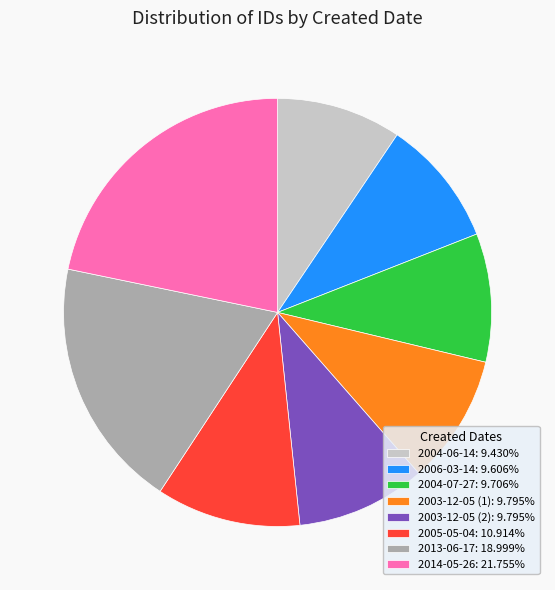

What is the ratio of the value at 2006-03-14: 9.606% to the value at 2003-12-05 (2): 9.795%?

1.0